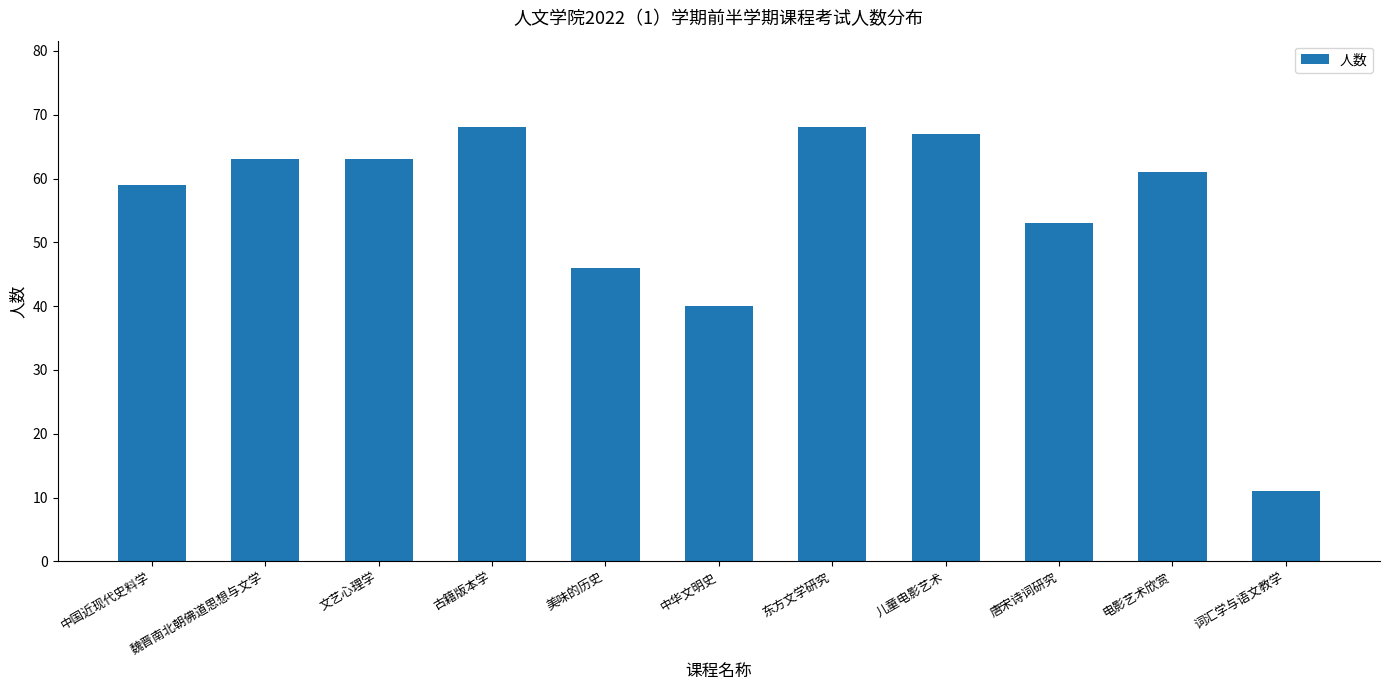

What is the difference between the maximum and minimum values?

57